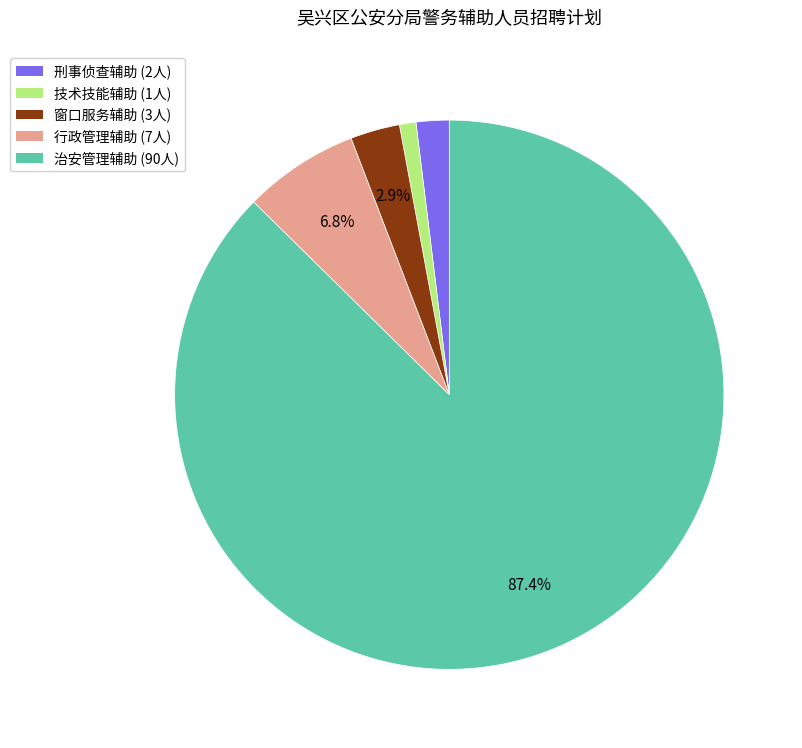

Does any single category account for the majority?

Yes